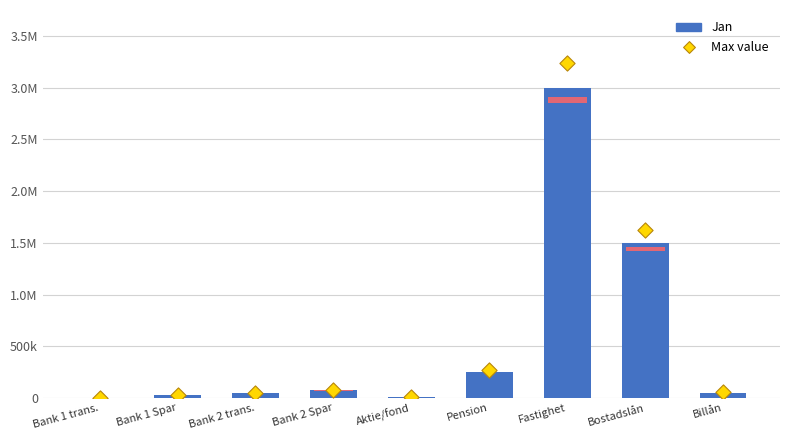

Approximately how many times larger is the value at Billån compared to Bank 1 trans.?

11.2